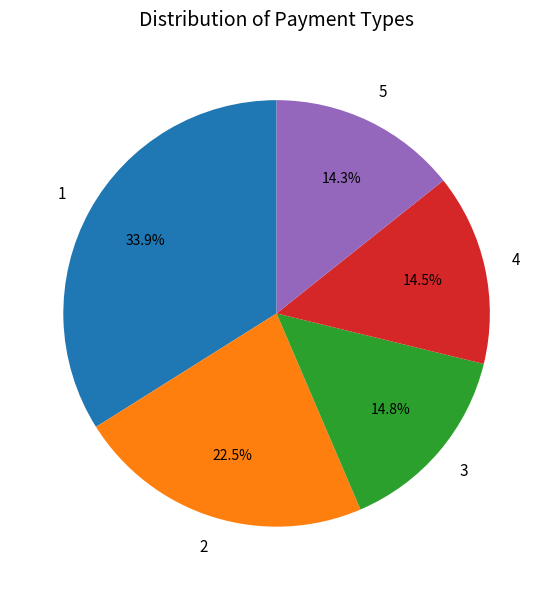

Is there any slice that represents more than half of the pie?

No